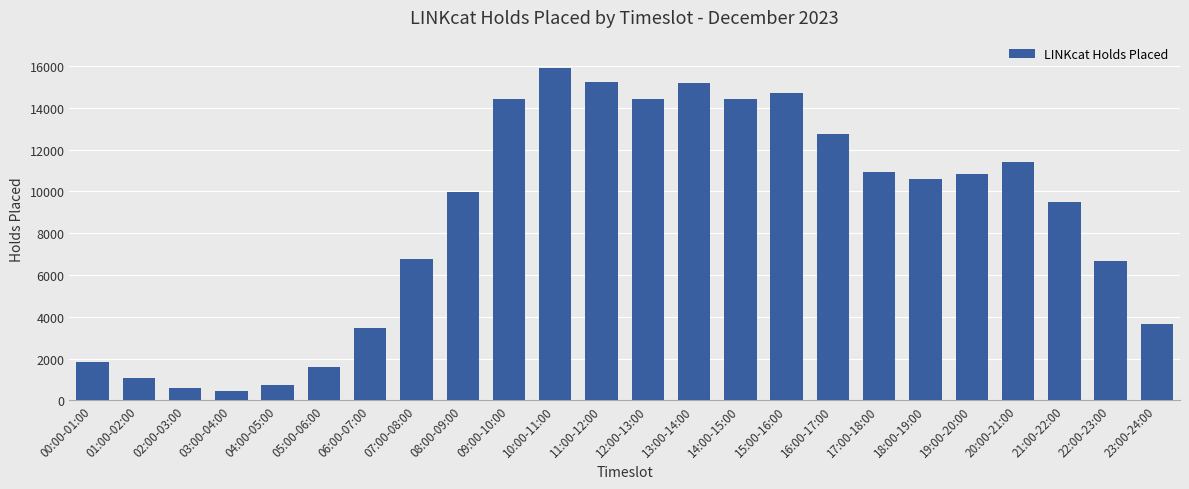

What is the label of the 19th bar from the right?

05:00-06:00